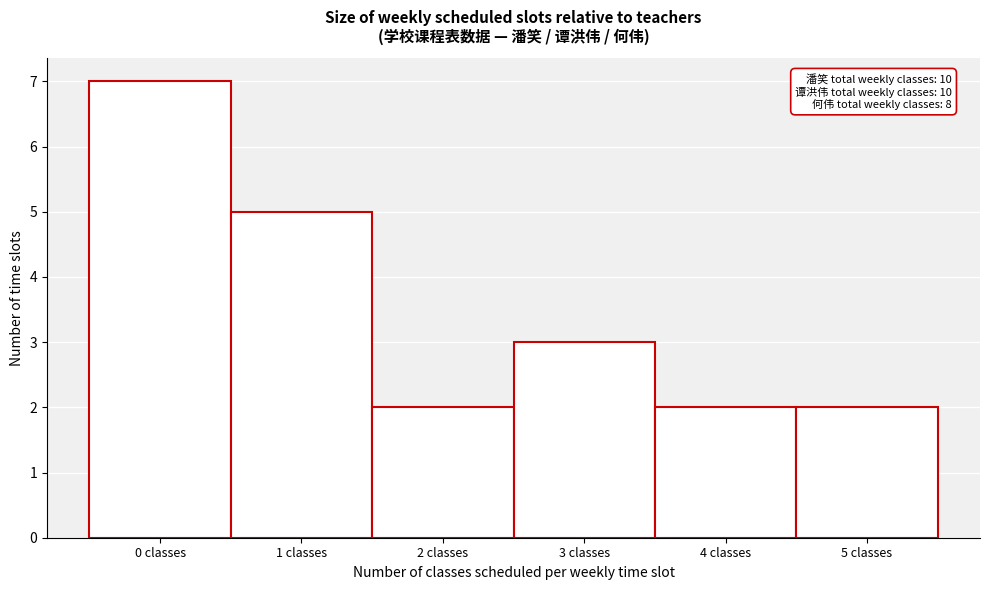

Reading left to right, list all the values displayed in this chart.

7	5	2	3	2	2